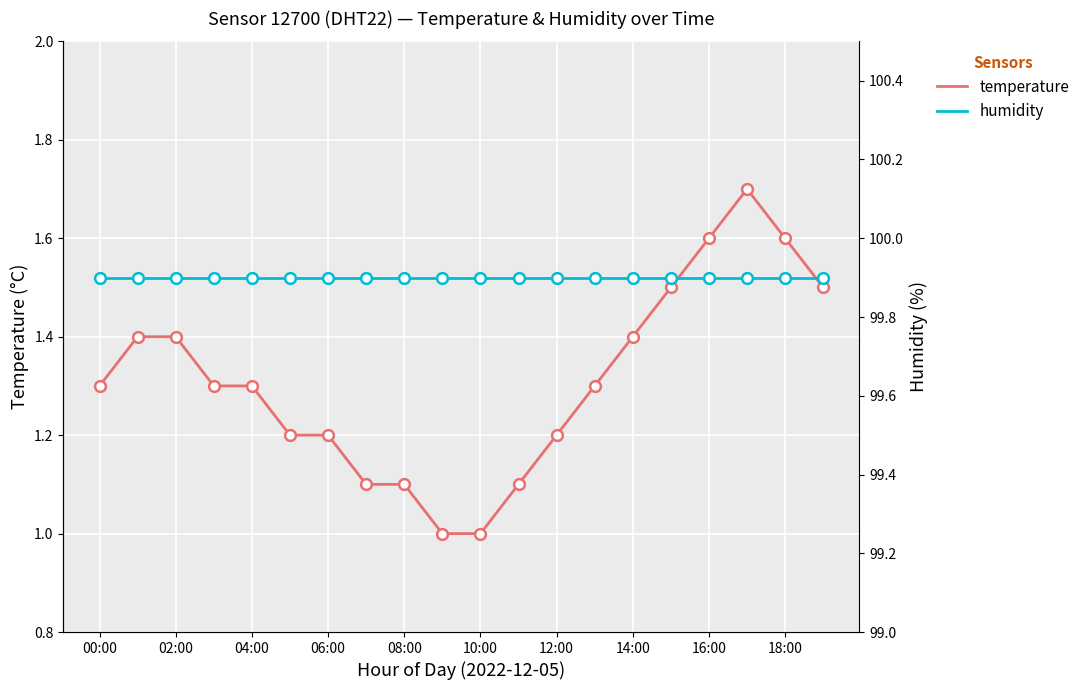

Which series has the largest Y range (max minus min)?

temperature